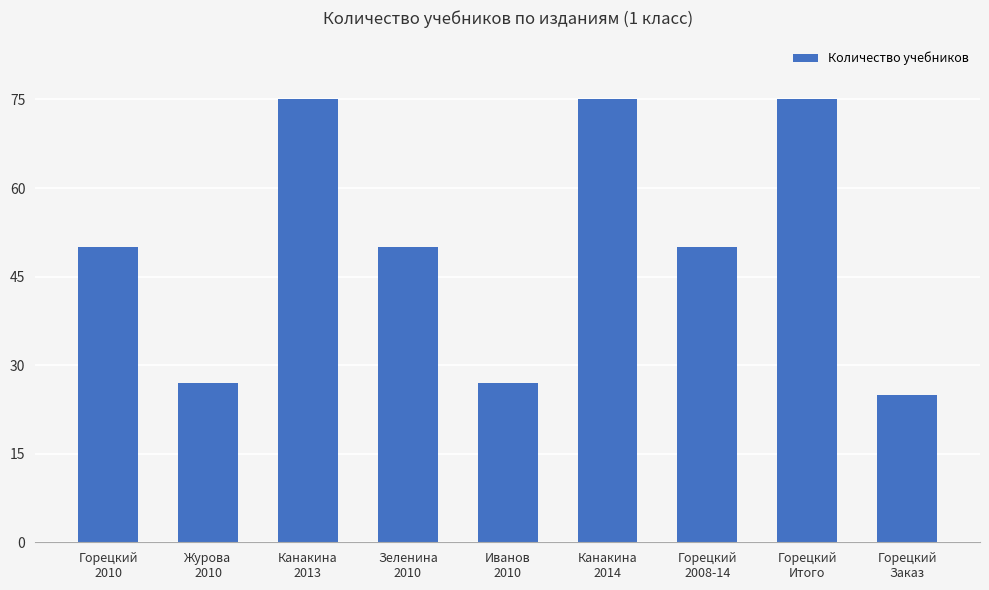

What value does the data have at Зеленина
2010, to the nearest 5?

50